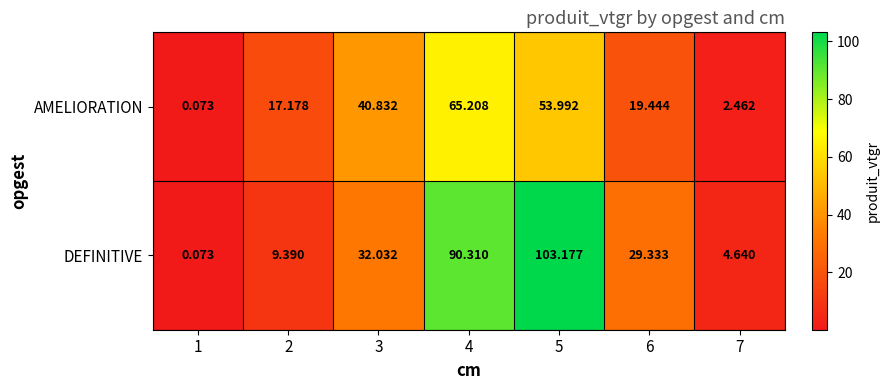

List the series in order of their overall mean, lowest first.

AMELIORATION, DEFINITIVE